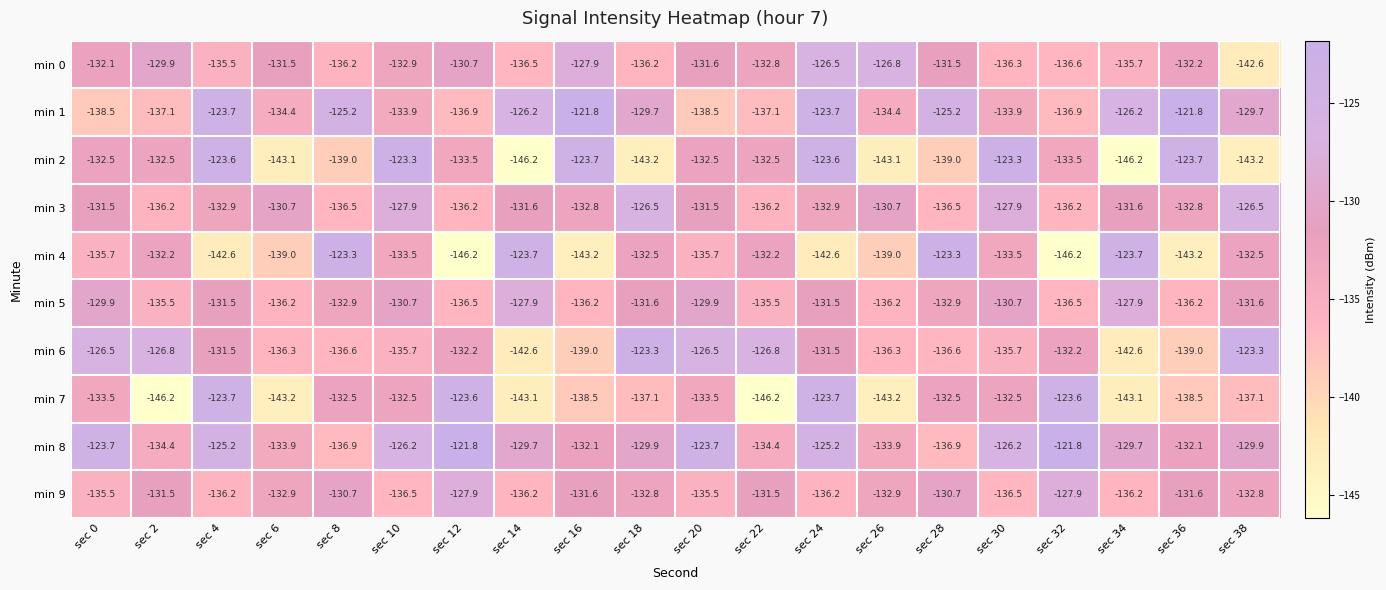

What is the greatest value displayed?

-121.8